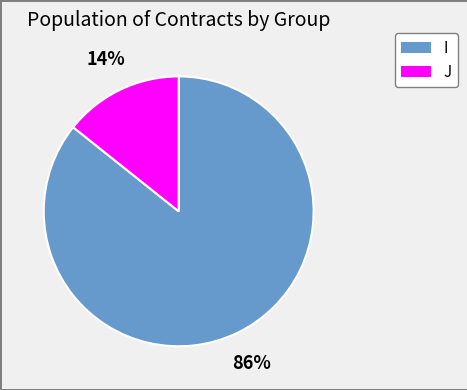

True or false: J accounts for 20% of the total.

False